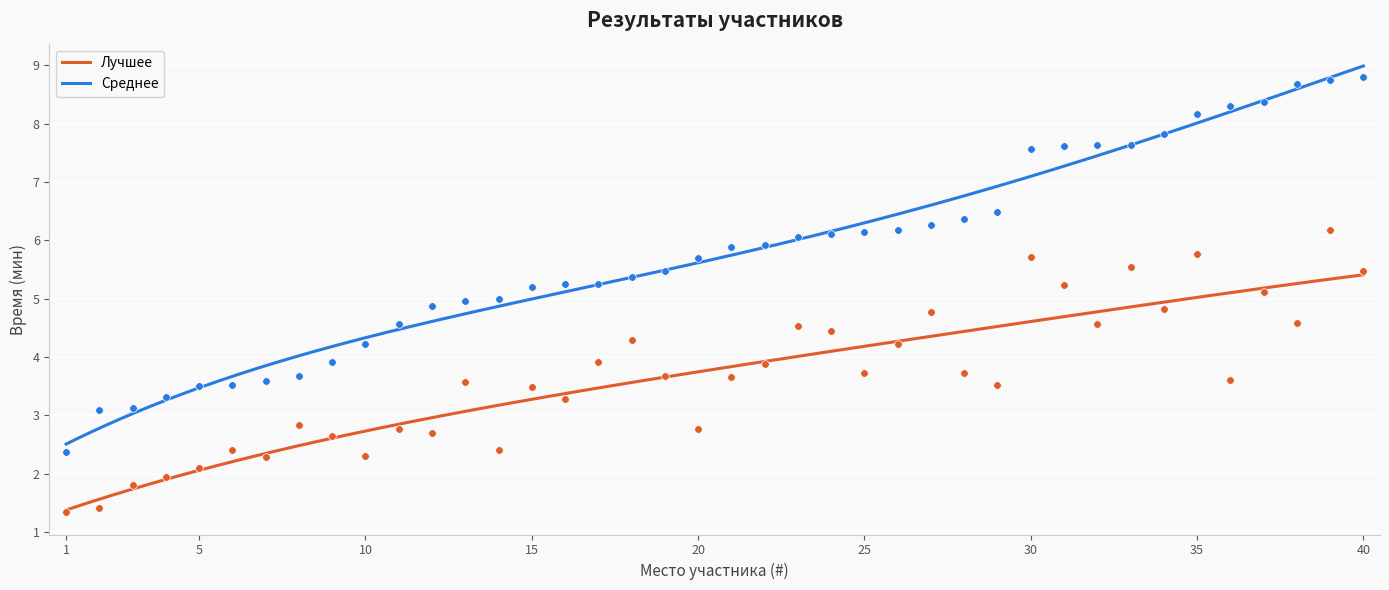

Which series reaches the minimum Y coordinate?

Лучшее